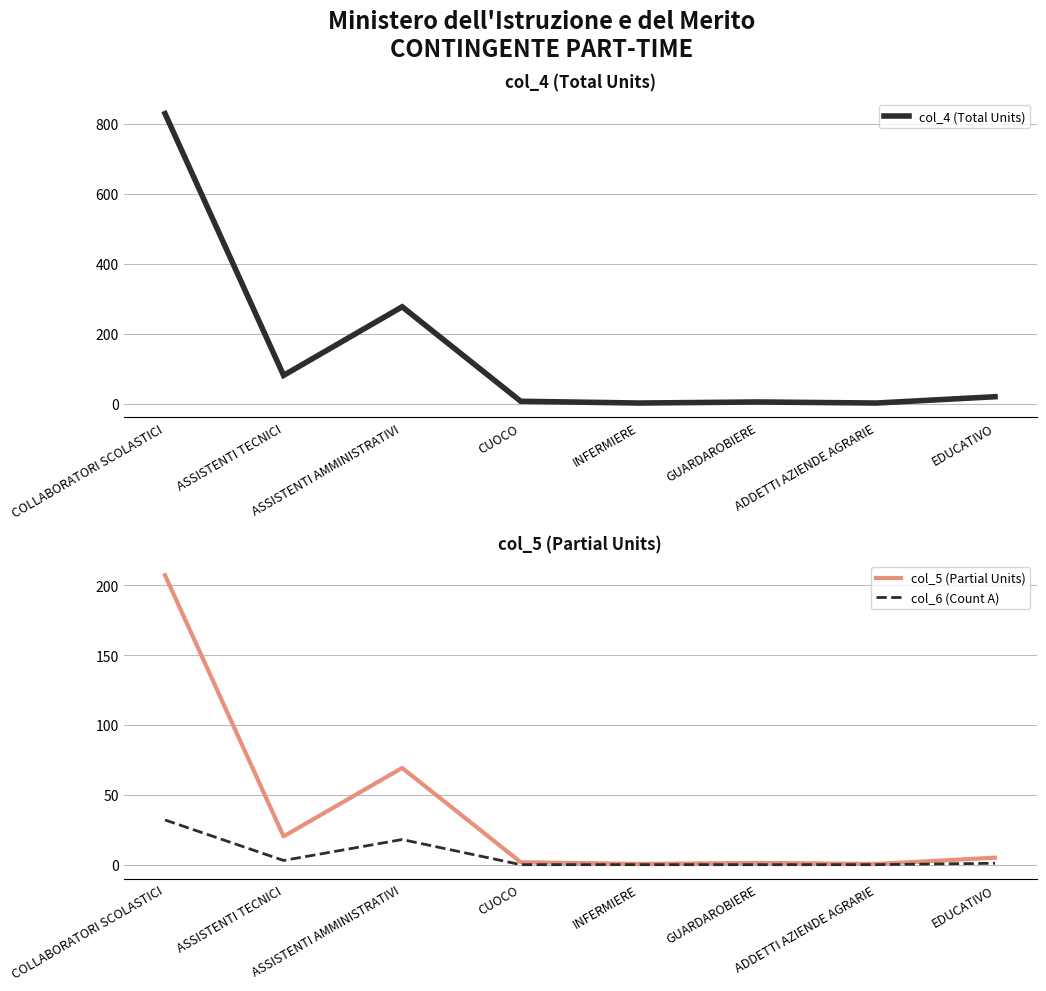

Rank the categories by col_5 (Partial Units) value from lowest to highest.

INFERMIERE, ADDETTI AZIENDE AGRARIE, GUARDAROBIERE, CUOCO, EDUCATIVO, ASSISTENTI TECNICI, ASSISTENTI AMMINISTRATIVI, COLLABORATORI SCOLASTICI